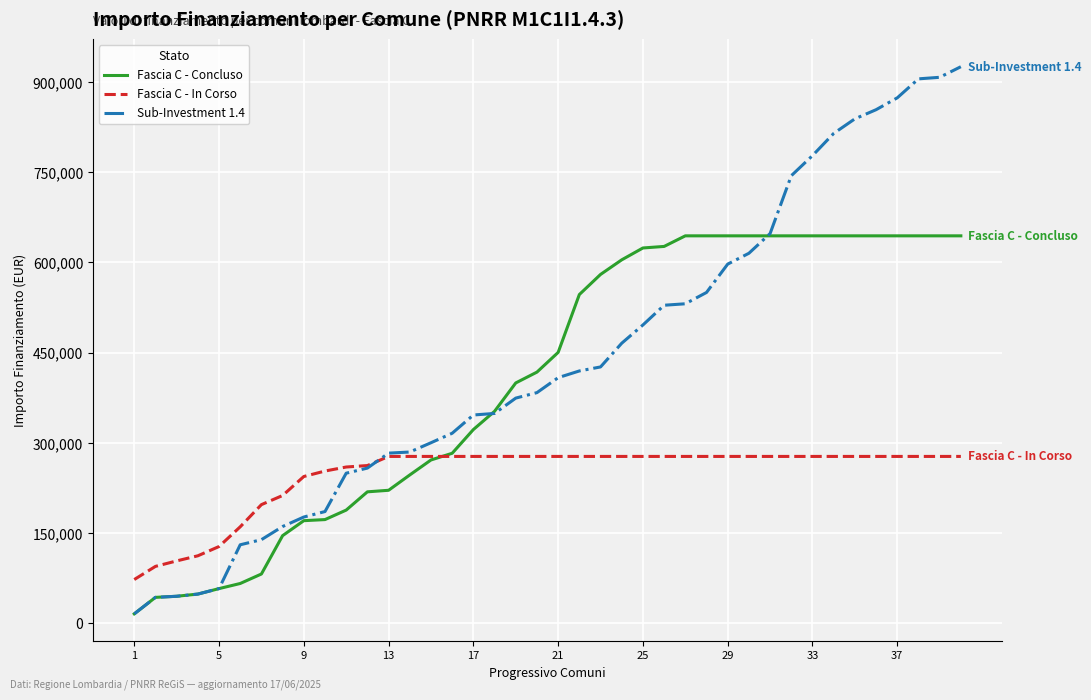

What are all the series names shown in the legend?

Fascia C - Concluso, Fascia C - In Corso, Sub-Investment 1.4